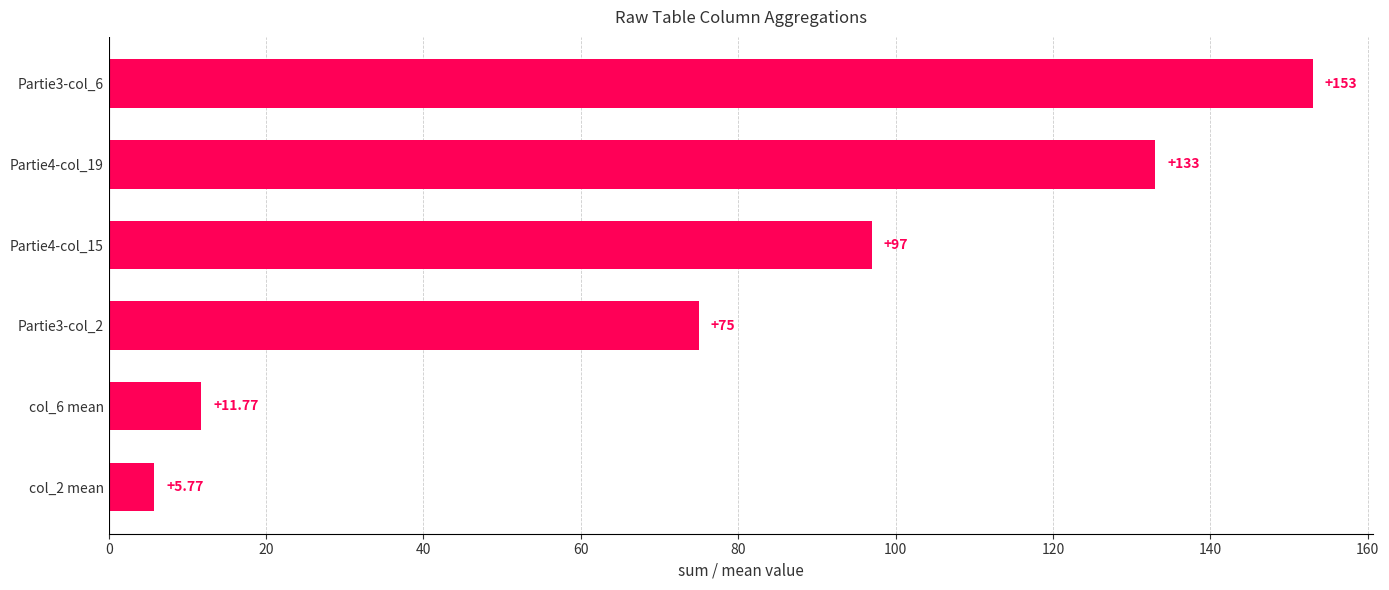

What is the average value?

79.3